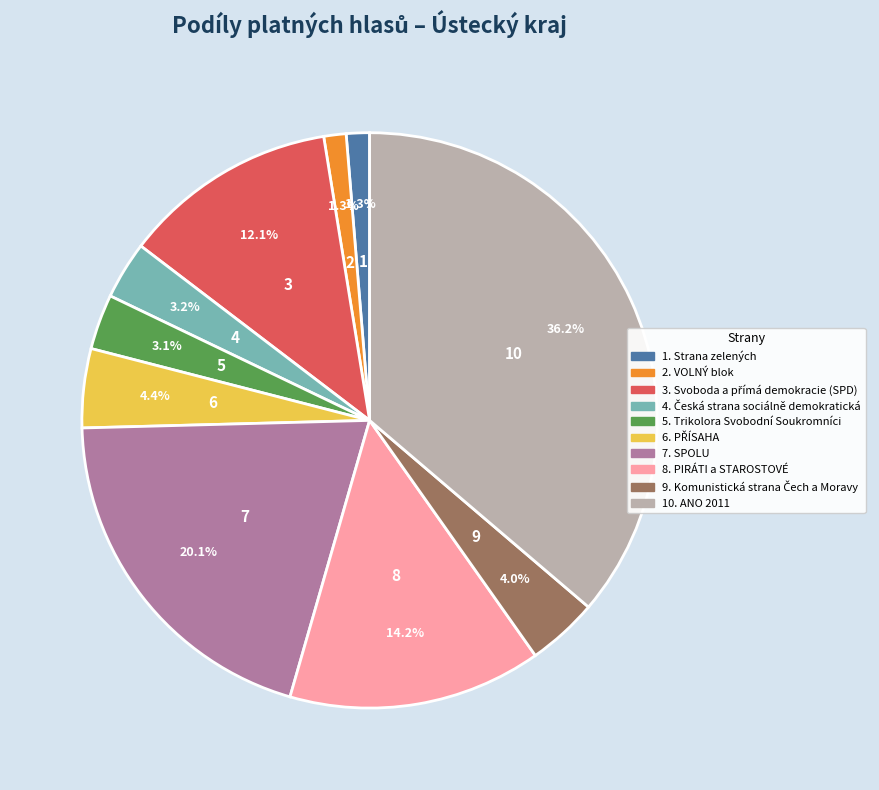

To the nearest percent, what is the difference between the largest and smallest slice percentages?

35%